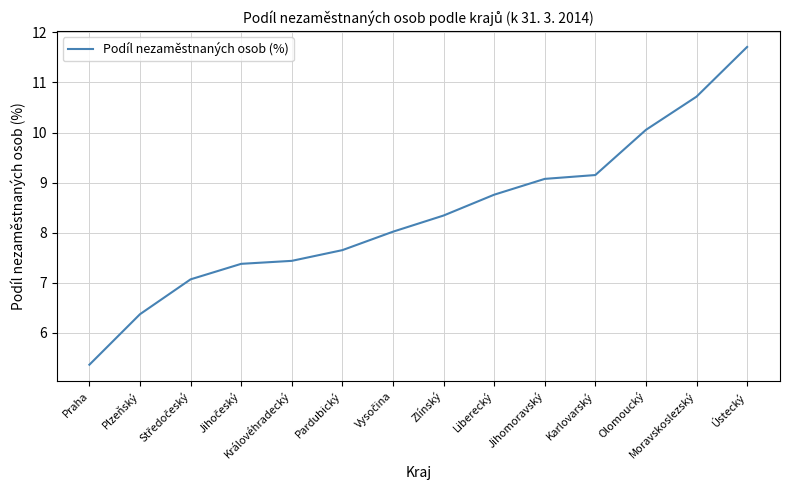

Read the value at Královéhradecký.

7.4